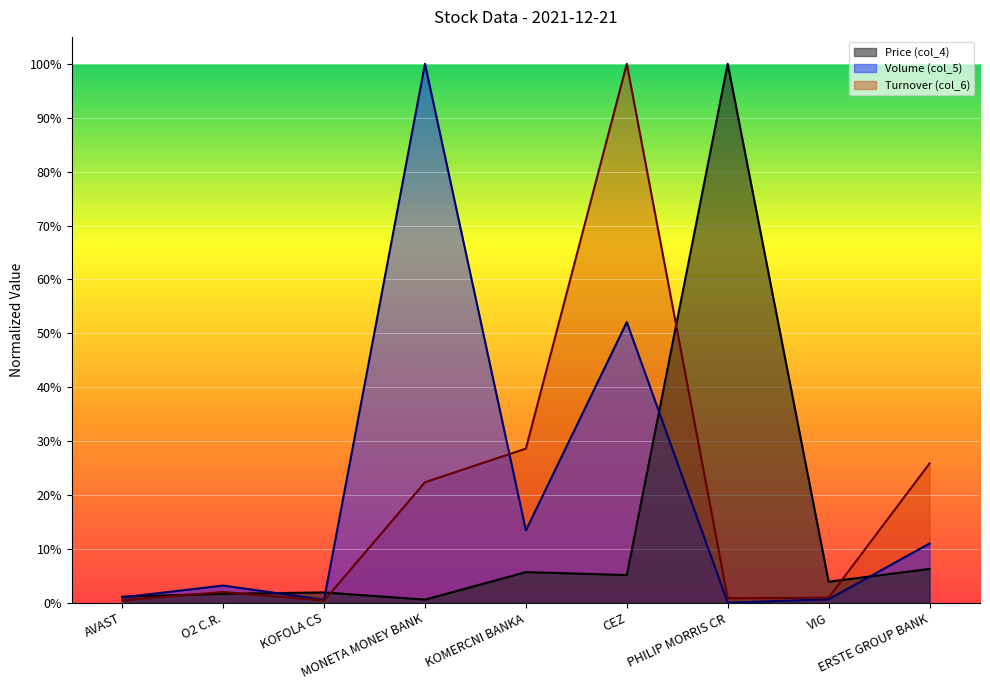

What is the label of the 9th point from the right?

AVAST